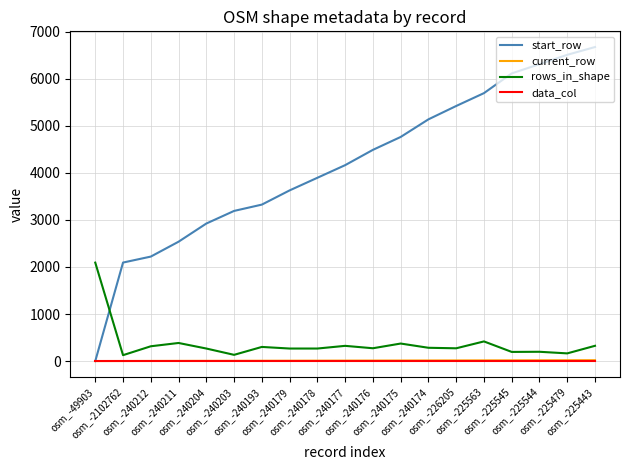

What is the sum of the data_col values at osm_-240204 and osm_-225545?

2